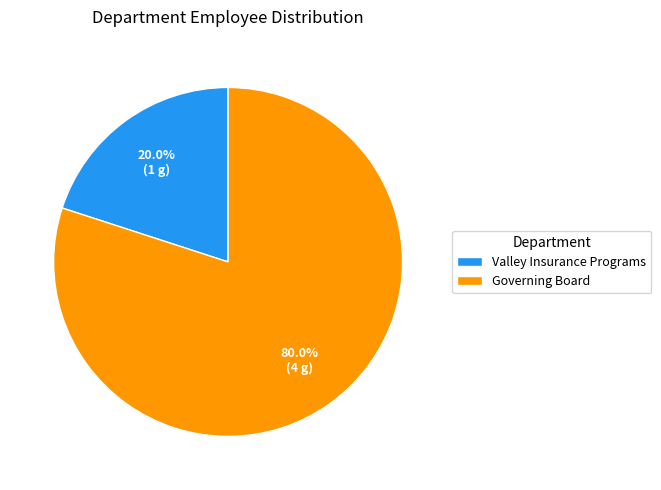

Is it true that Governing Board is 80% of the pie?

True